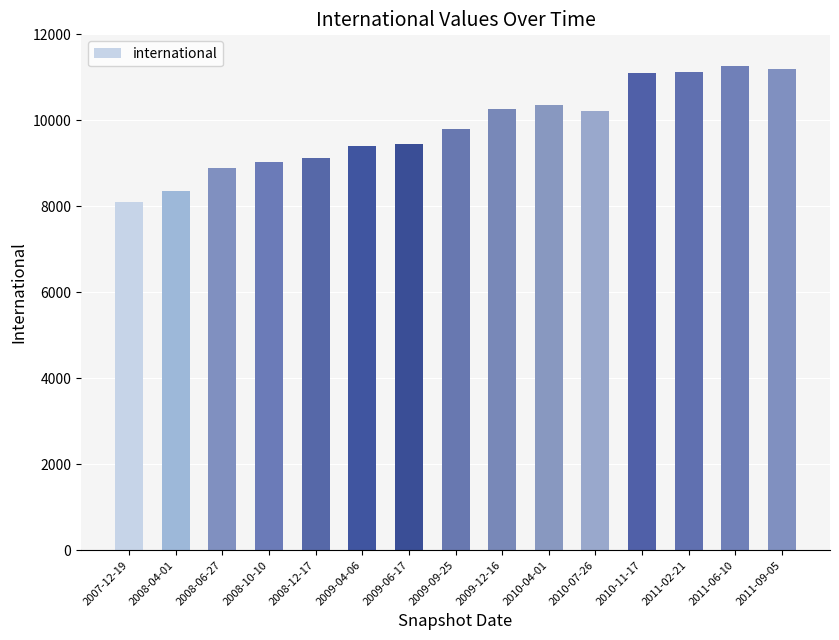

What position from the left is 2009-12-16?

9